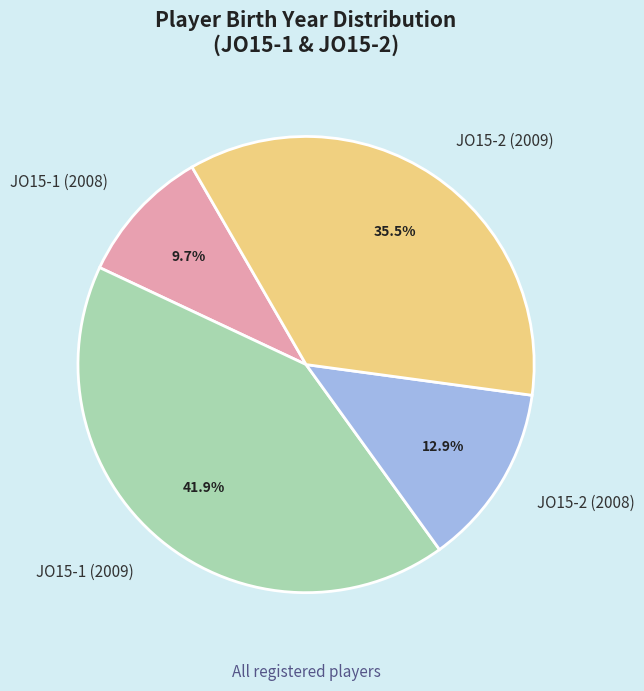

Is there any slice that represents more than half of the pie?

No